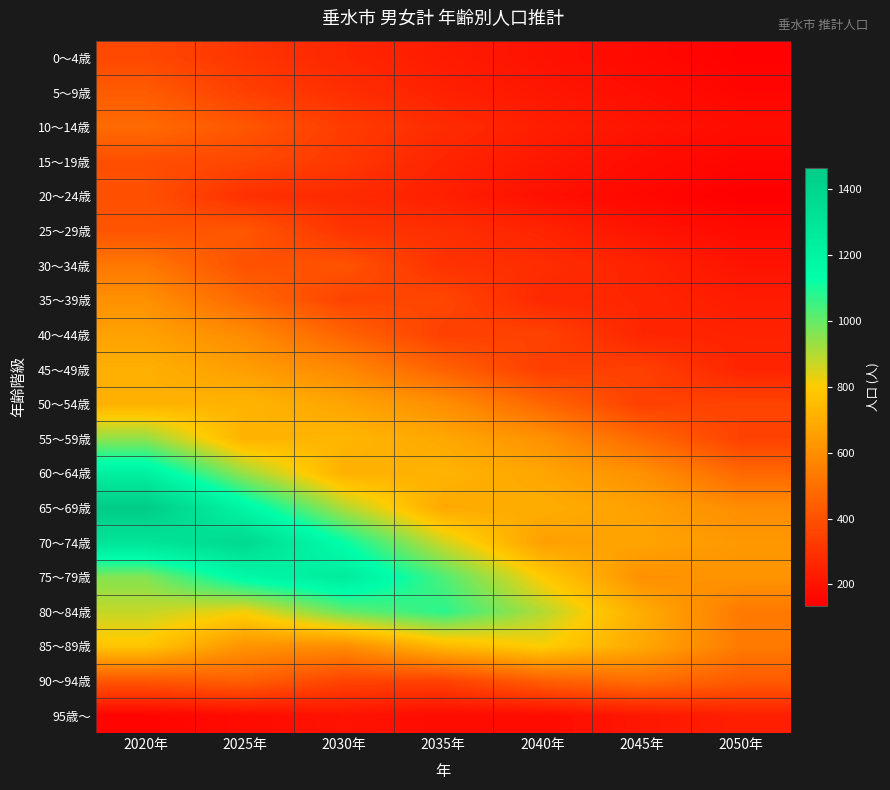

What is the difference between the highest and lowest values at 2030年?

1054